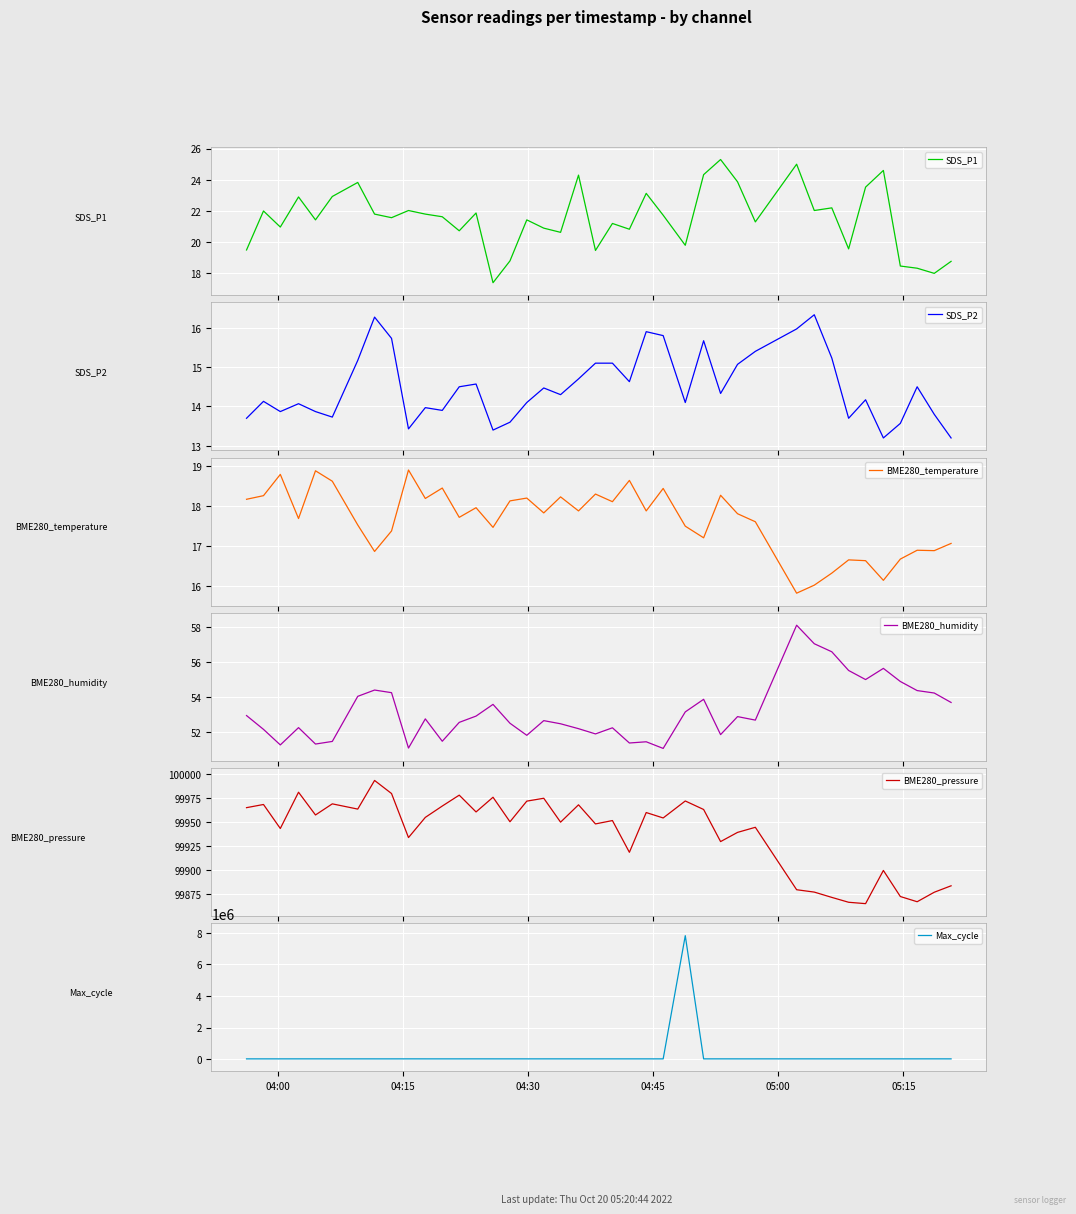

How many data points in BME280_humidity are above 52?

29